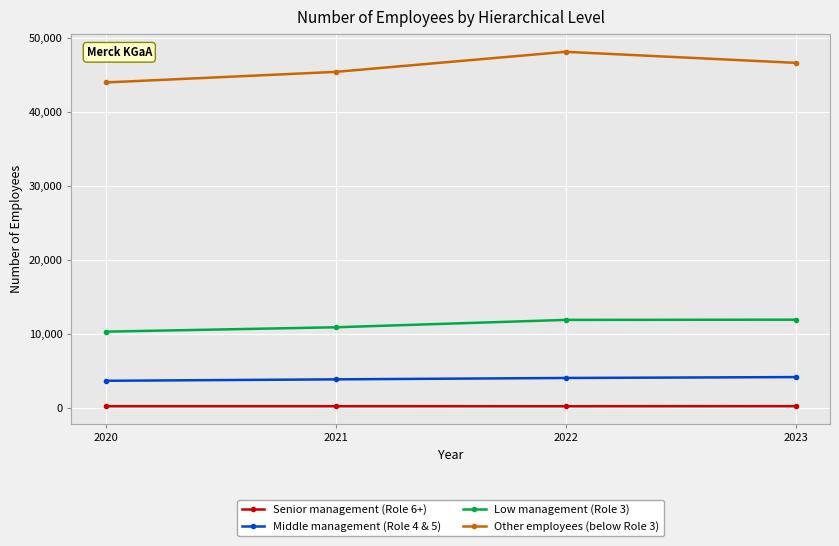

Which series has the largest total across all categories?

Other employees (below Role 3)